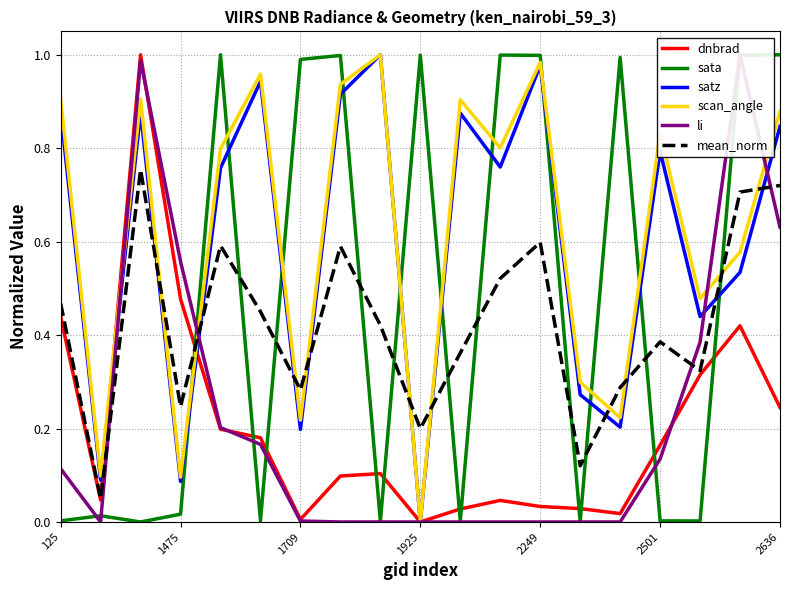

What is the value of the sata point at the 10th from the left?

1.0